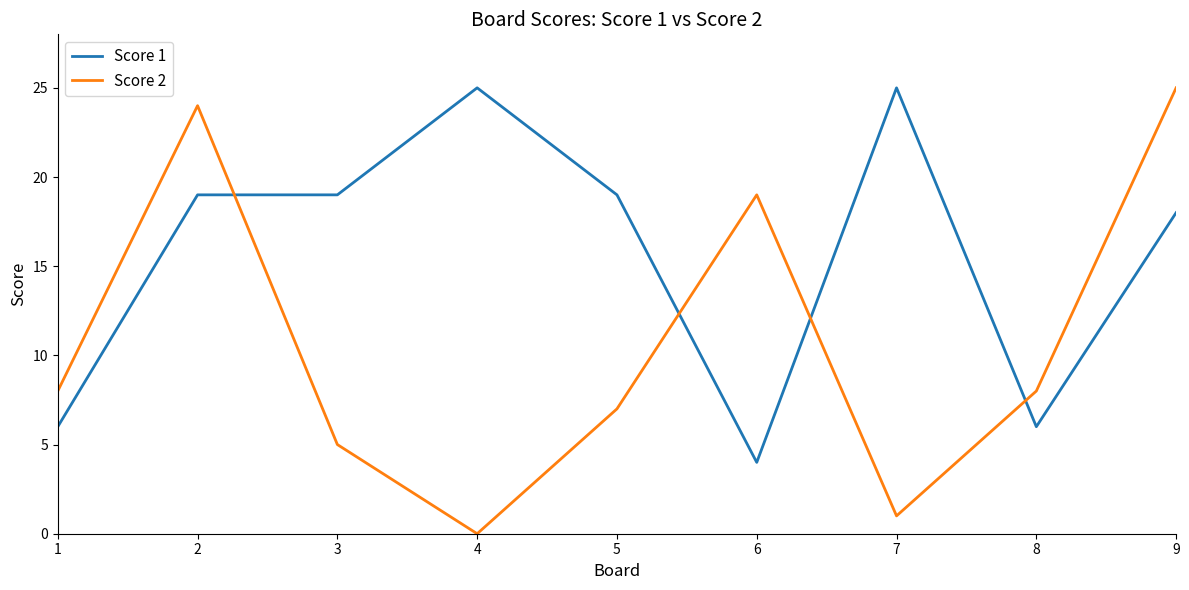

What is the approximate value of Score 2 at 6, to the nearest 5?

20